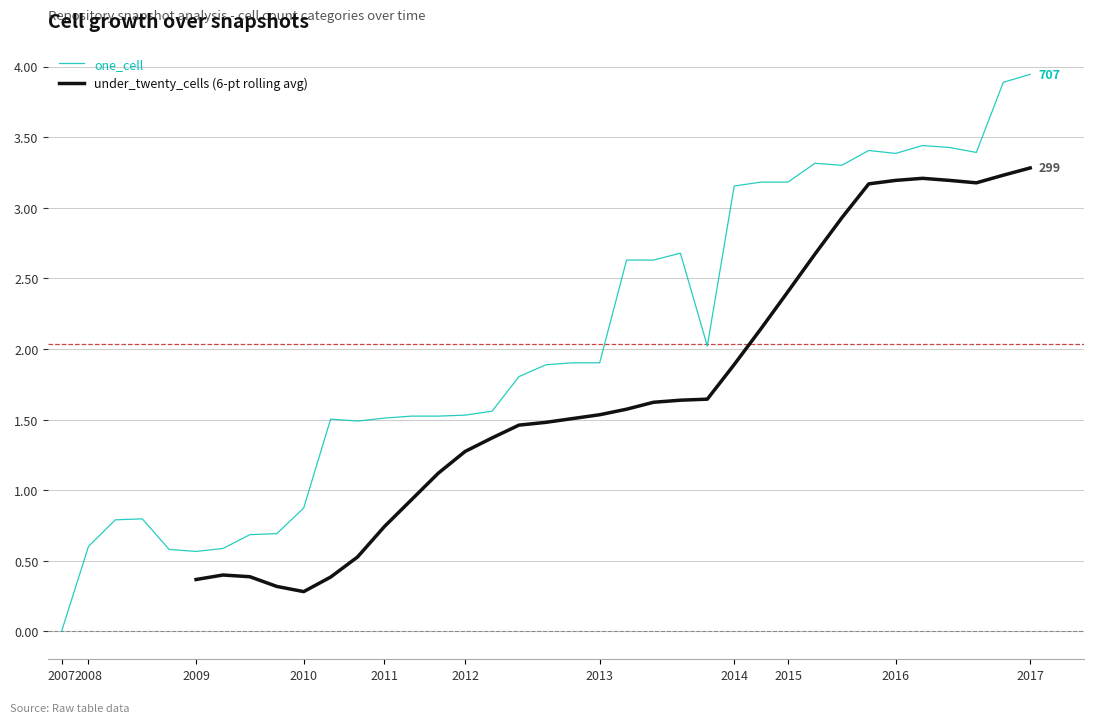

Reading left to right, extract all data points from this chart.

2007-12-19=0.0	2008-04-01=0.6	2008-06-27=0.8	2008-10-10=0.8	2008-12-17=0.6	2009-04-06=0.6	2009-06-17=0.6	2009-09-25=0.7	2009-12-16=0.7	2010-04-01=0.9	2010-07-26=1.5	2010-11-17=1.5	2011-02-21=1.5	2011-06-10=1.5	2011-09-05=1.5	2012-01-18=1.5	2012-03-26=1.6	2012-07-13=1.8	2012-10-31=1.9	2012-12-11=1.9	2013-02-20=1.9	2013-05-21=2.6	2013-07-09=2.6	2013-09-10=2.7	2013-12-20=2.0	2014-03-28=3.2	2014-09-08=3.2	2015-01-19=3.2	2015-04-09=3.3	2015-07-03=3.3	2015-10-01=3.4	2016-01-04=3.4	2016-04-05=3.4	2016-07-04=3.4	2016-10-07=3.4	2016-12-27=3.9	2017-04-12=3.9